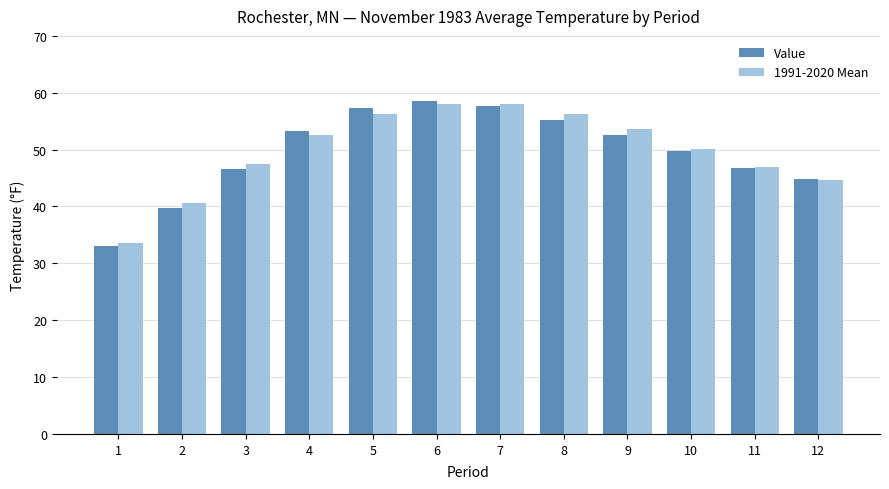

What is the minimum value for 1991-2020 Mean?

33.5